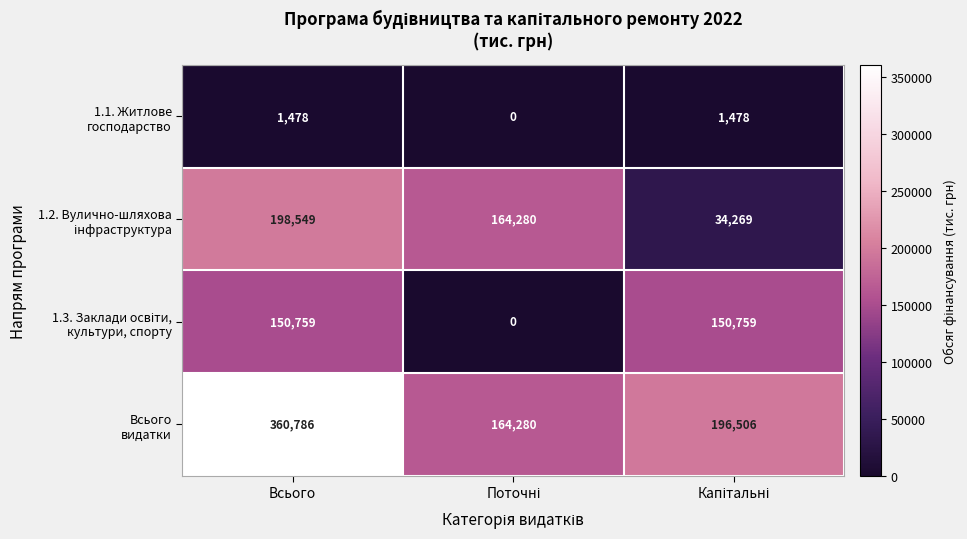

What is the spread (max minus min) of values at Всього?

359308